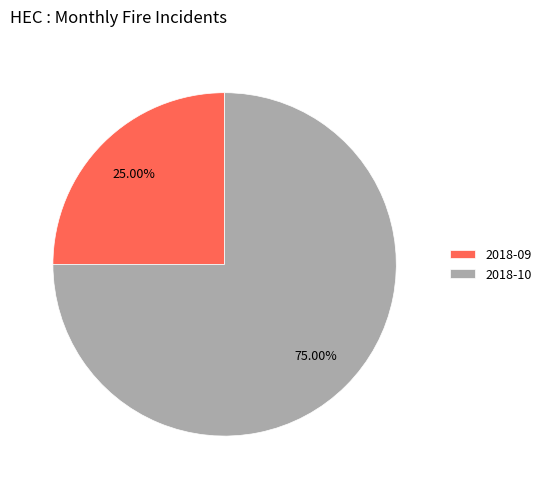

How much of the chart is everything except 2018-09?

75.0%